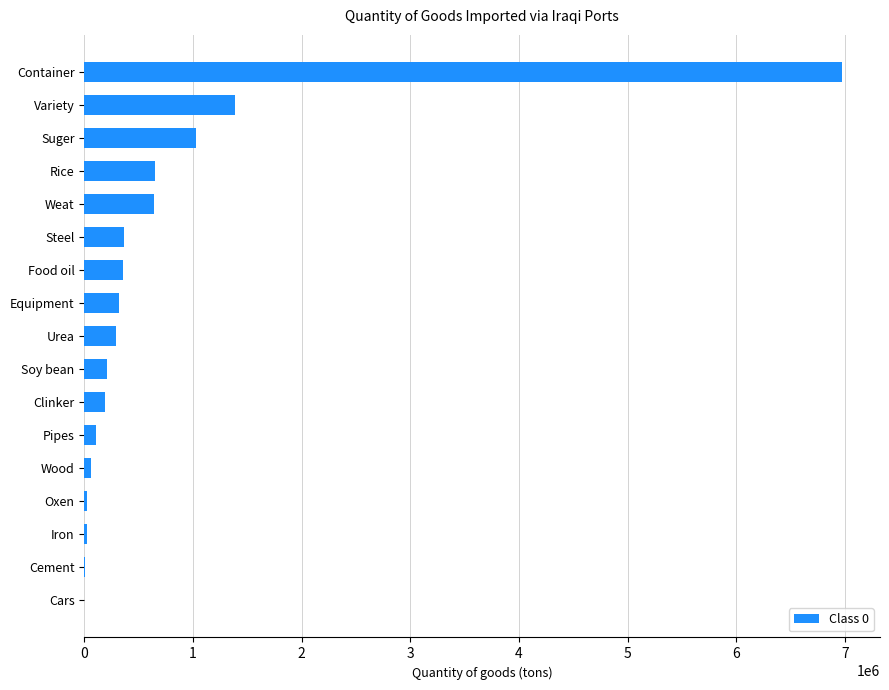

What is the ratio of the value at Rice to the value at Weat?

1.0